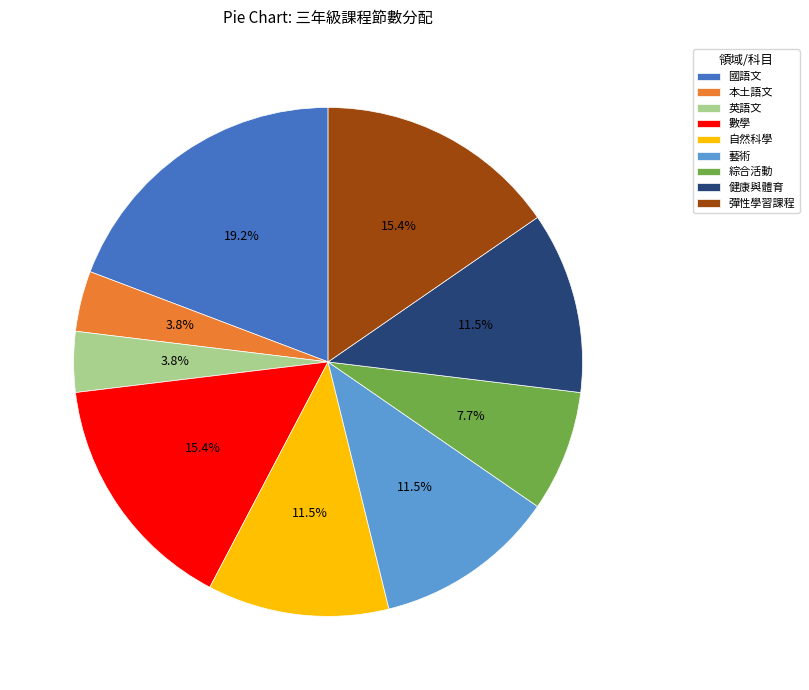

How much of the chart is everything except 藝術?

88.5%